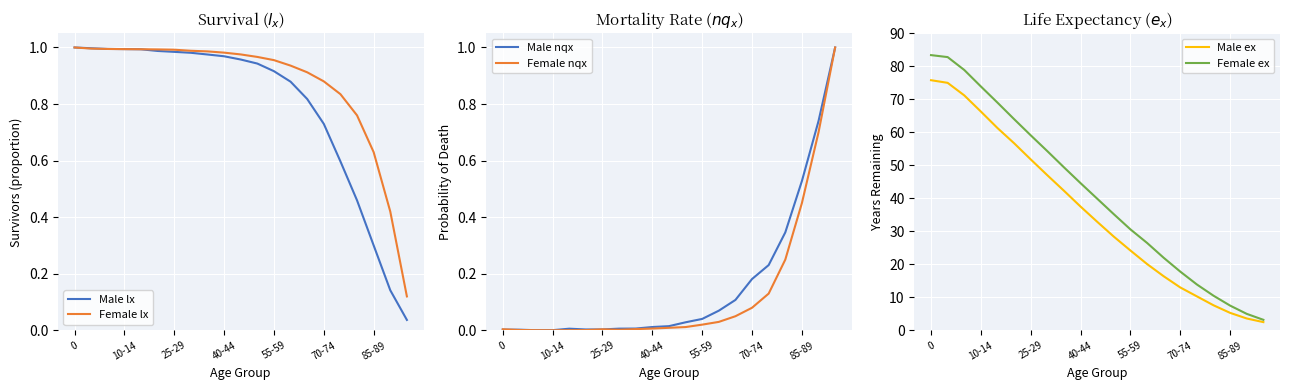

What is the maximum value for Male nqx?

1.0